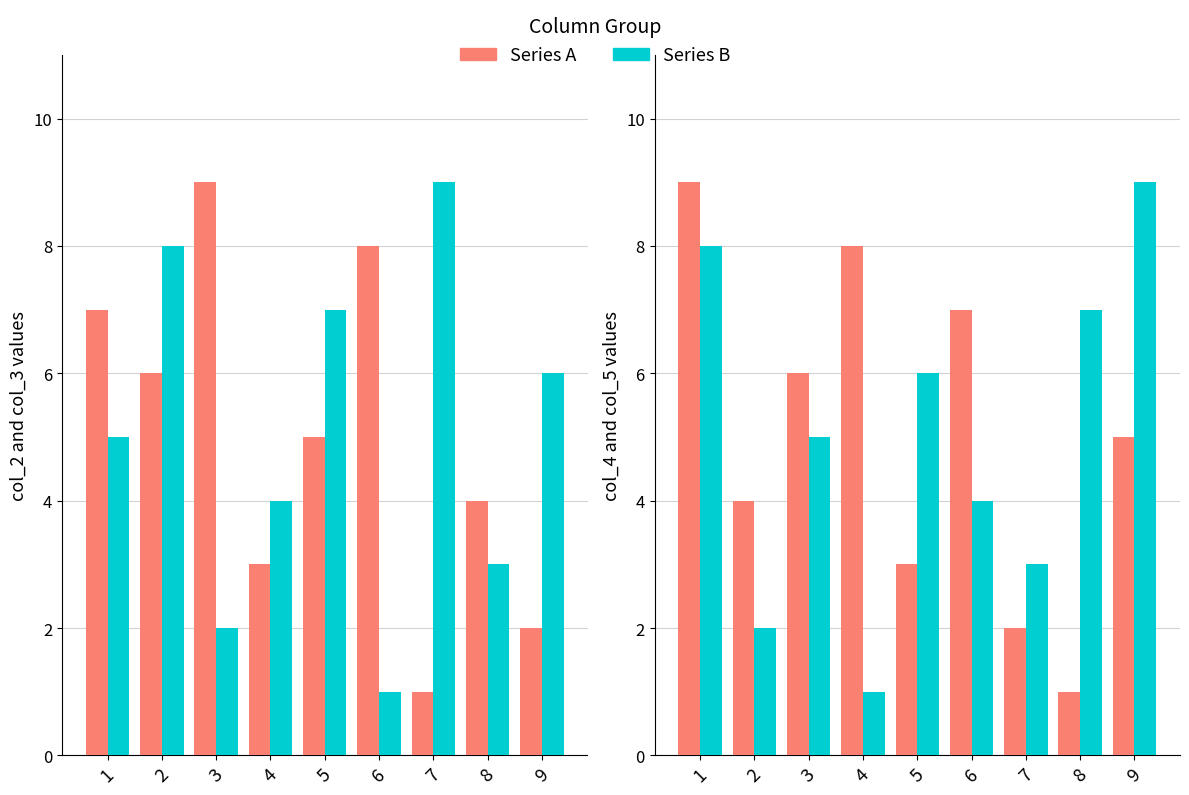

Is it true that col_3 equals 5 at 1?

True